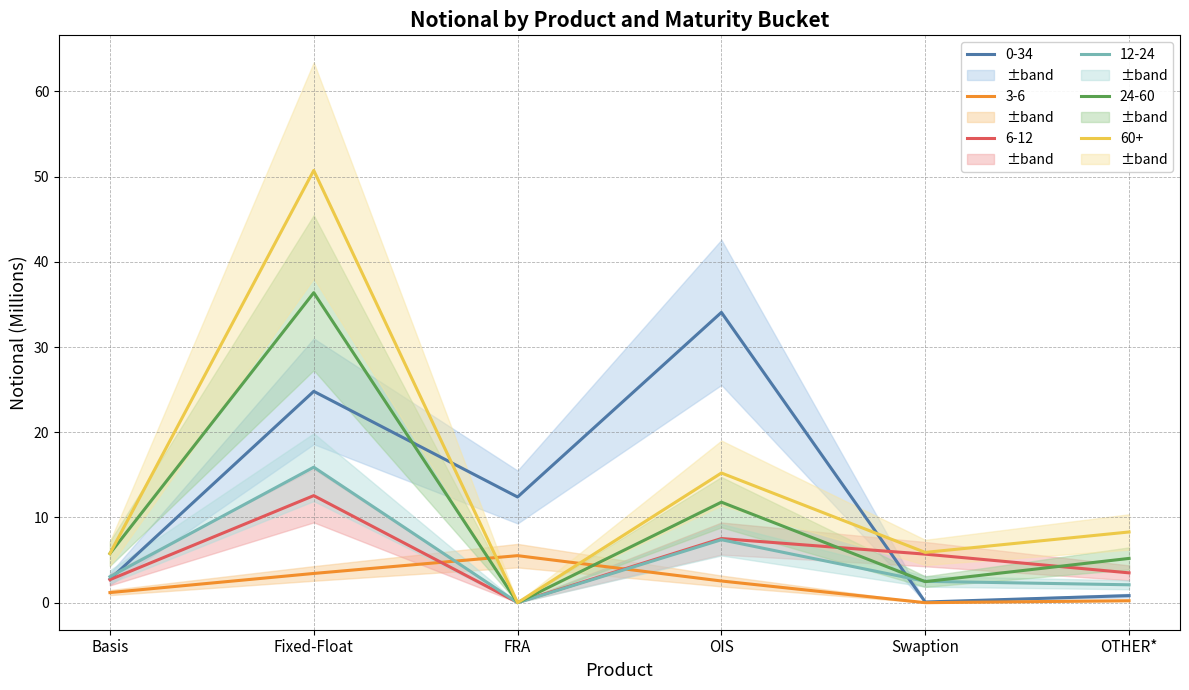

What is the difference between the 6-12 values at OTHER* and FRA?

3.5